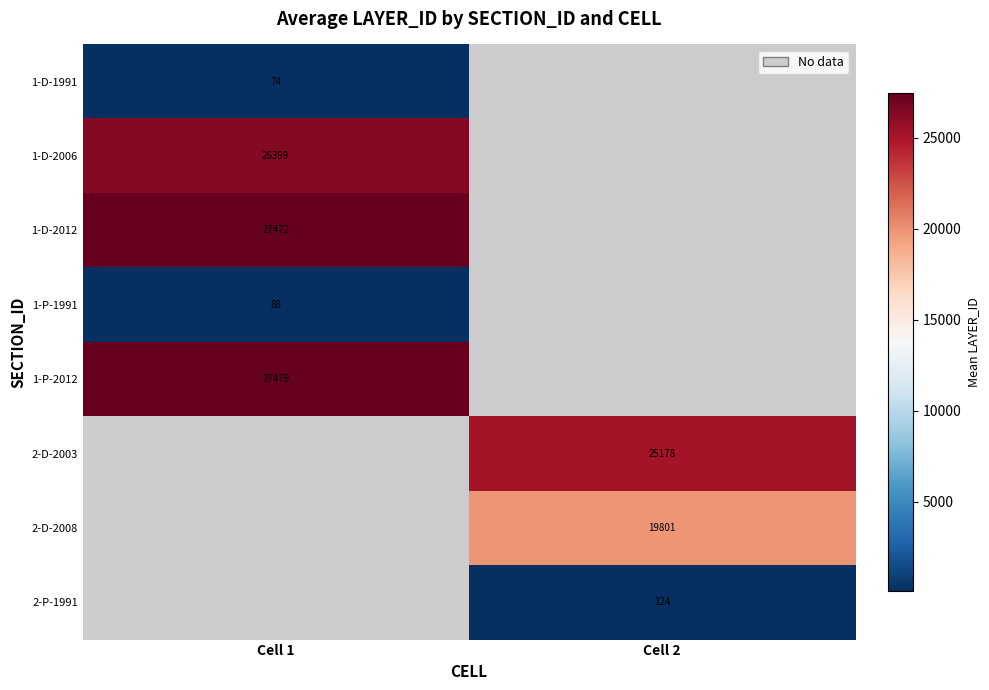

True or false: 2-D-2003 has a value of 25178 at Cell 2.

True